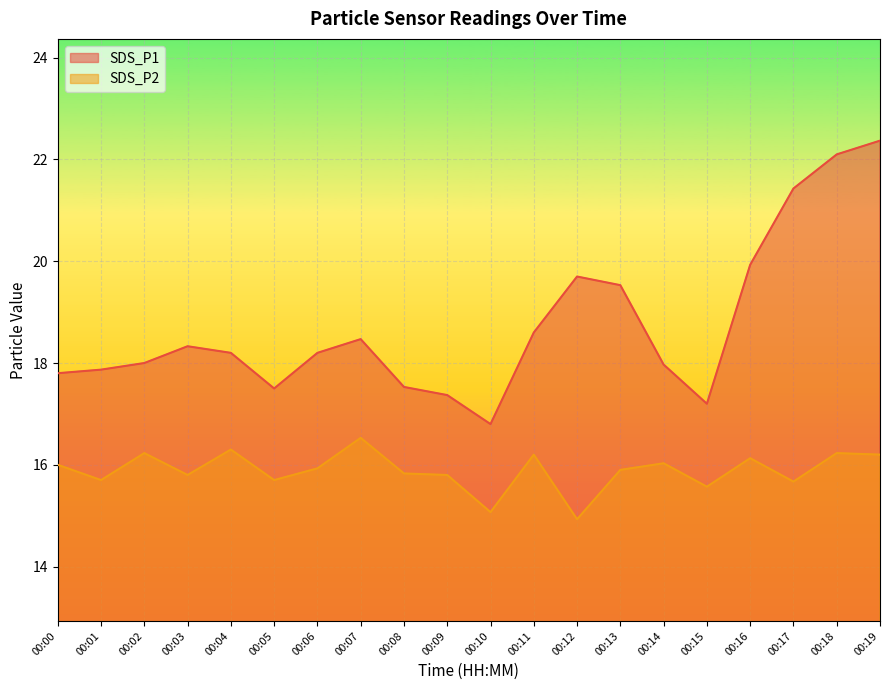

Where is SDS_P1 nearest to the value 19?

00:11